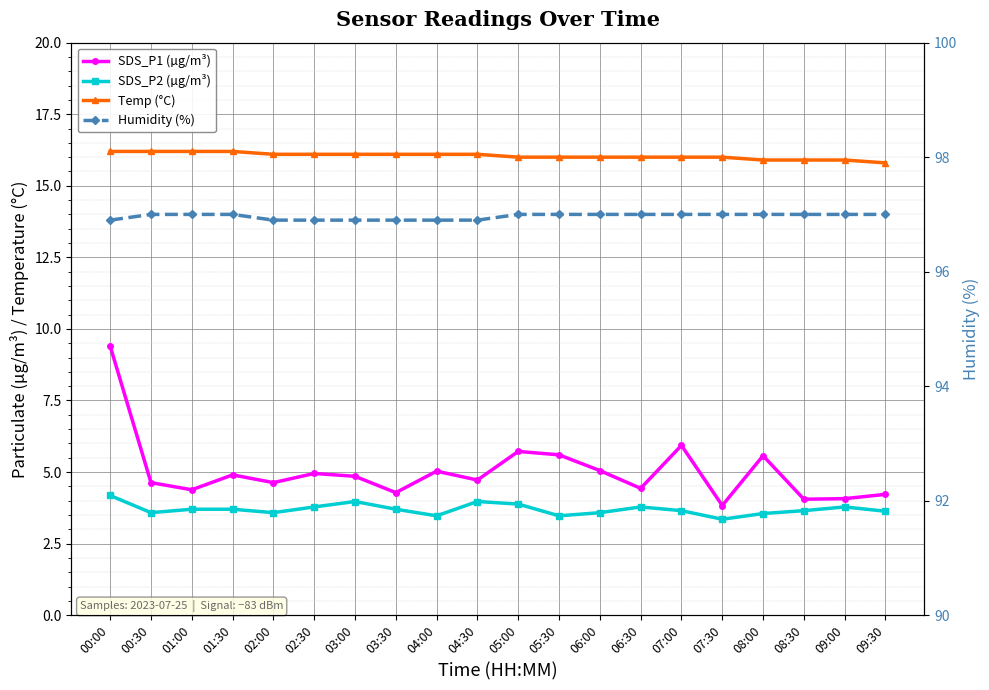

How many distinct data groups are displayed?

4